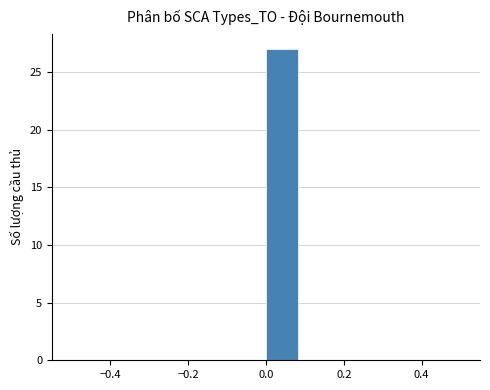

Reading left to right, list every bar in this chart as the range it spans on the x-axis followed by its height. Neither the bar edges nor the heights are printed on the chart, so give them approximately, as read against the axes.

-0.50 to -0.42: 0
-0.42 to -0.34: 0
-0.34 to -0.24: 0
-0.24 to -0.16: 0
-0.16 to -0.08: 0
-0.08 to 0.00: 0
0.00 to 0.08: 27
0.08 to 0.16: 0
0.16 to 0.26: 0
0.26 to 0.34: 0
0.34 to 0.42: 0
0.42 to 0.50: 0